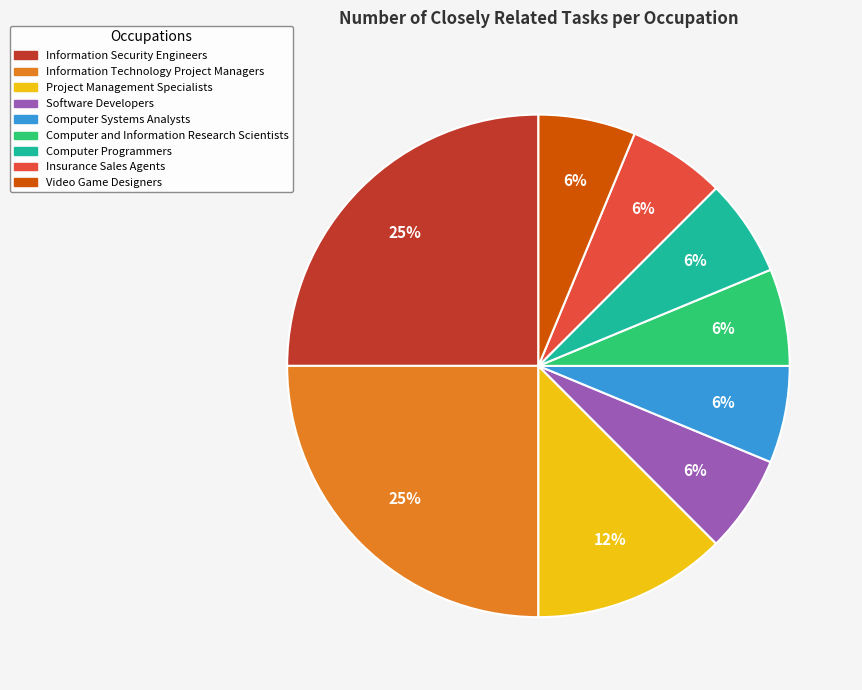

What percentage is the Software Developers slice, to the nearest percent?

6%